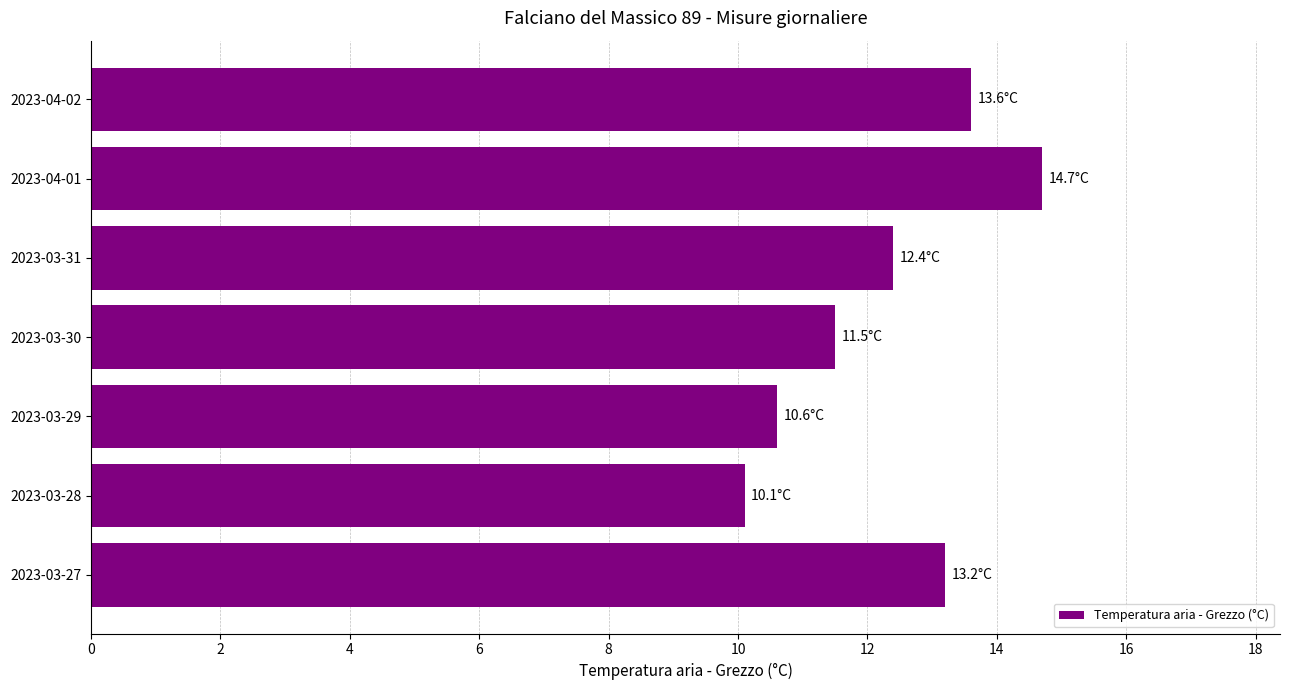

What is the change in value from 2023-04-01 to 2023-04-02?

-1.1